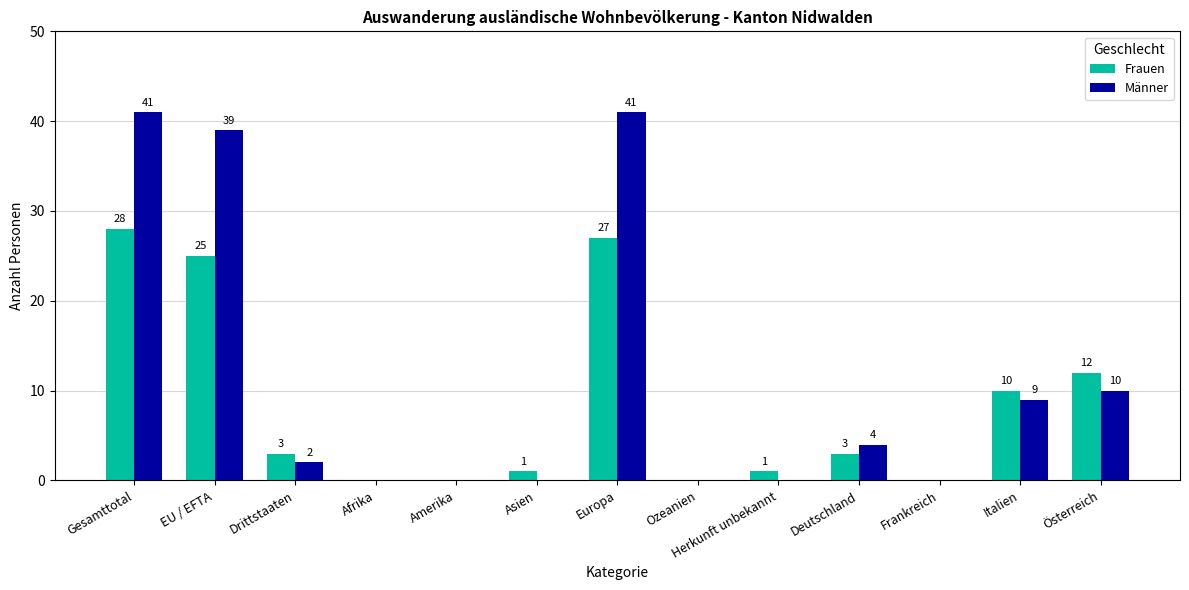

The value of Männer at Amerika is 0. True or false?

True